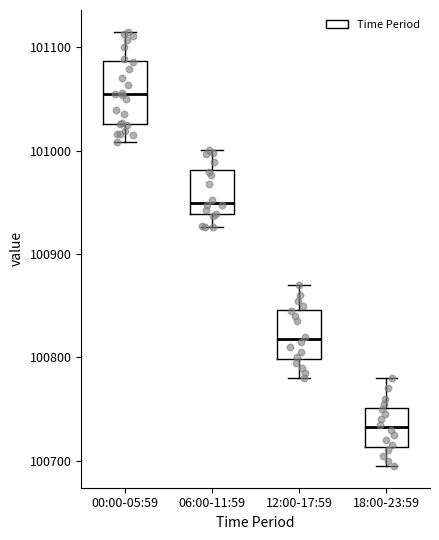

Which box has the highest median line?

00:00-05:59